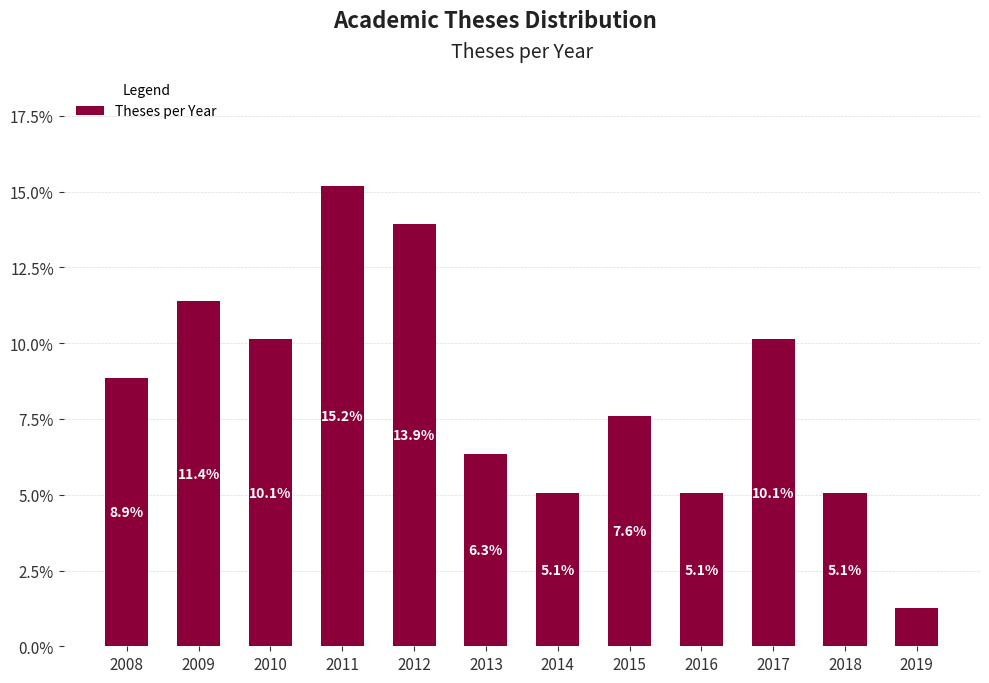

True or false: the data shows 0.6 at 2019.

False